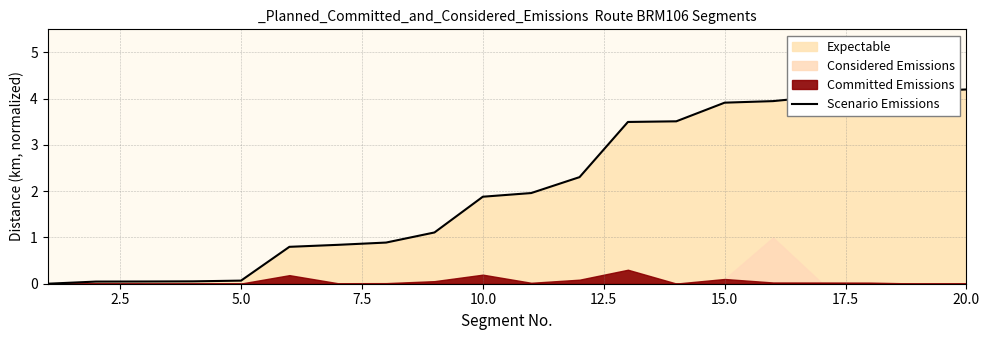

True or false: there are more than 0 points higher than both neighbors.

False